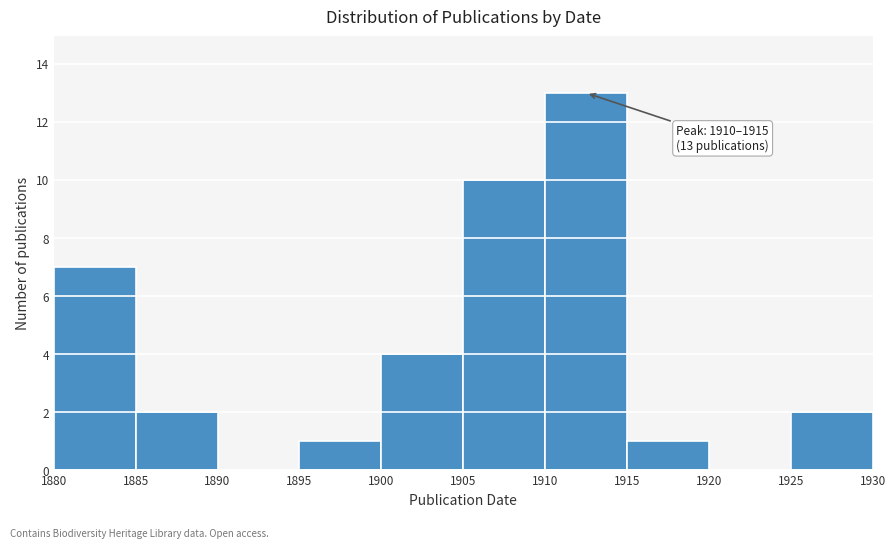

Which range on the x-axis has the tallest bar?

1910 to 1915